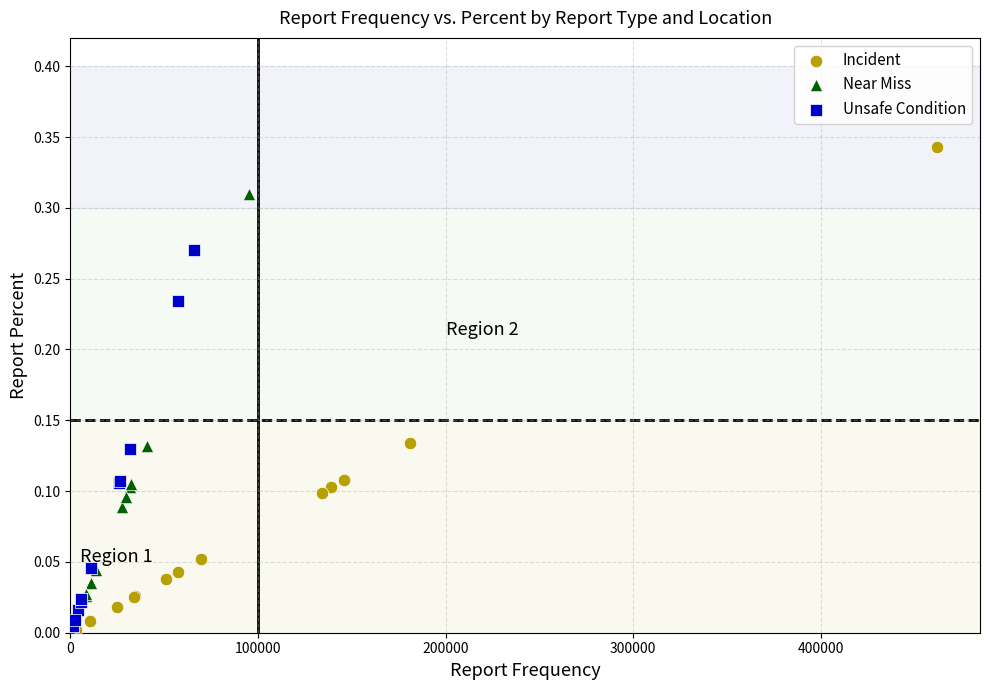

Which series contains the highest Y value?

Incident